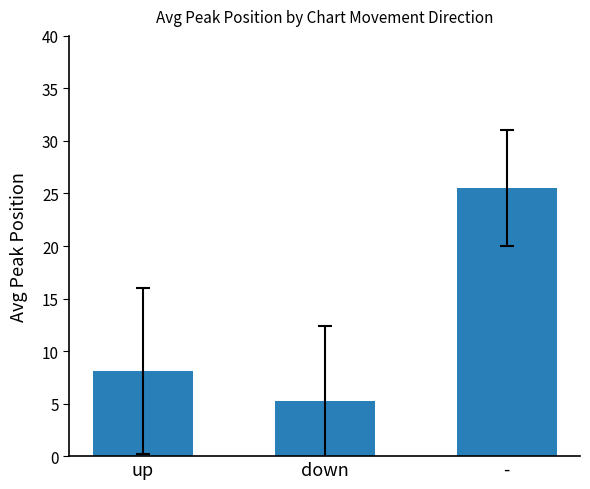

Reading left to right, what are all the values shown in this chart?

up=8.1	down=5.2	-=25.5